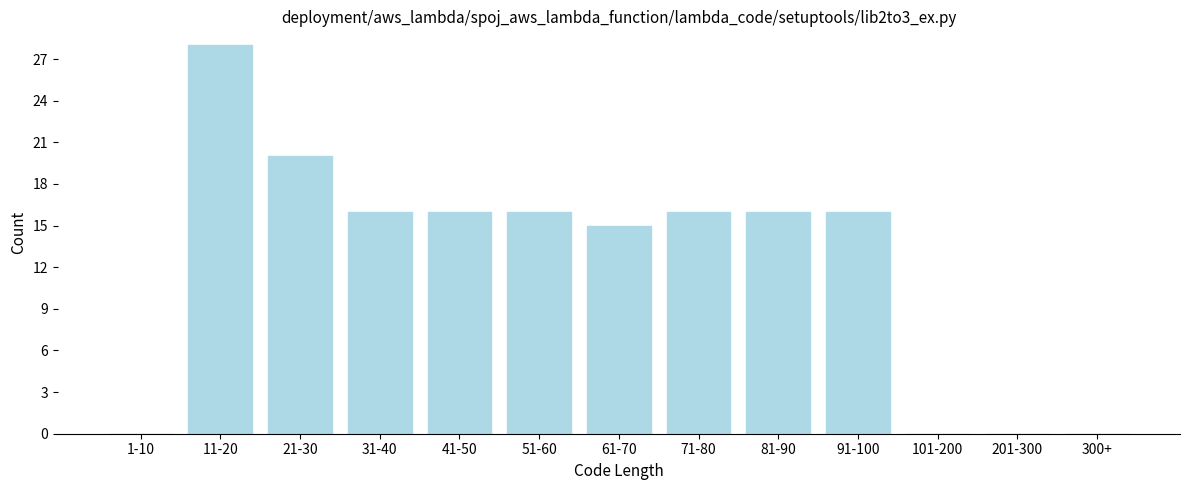

Reading left to right, what are all the values shown in this chart?

1-10=0	11-20=28	21-30=20	31-40=16	41-50=16	51-60=16	61-70=15	71-80=16	81-90=16	91-100=16	101-200=0	201-300=0	300+=0